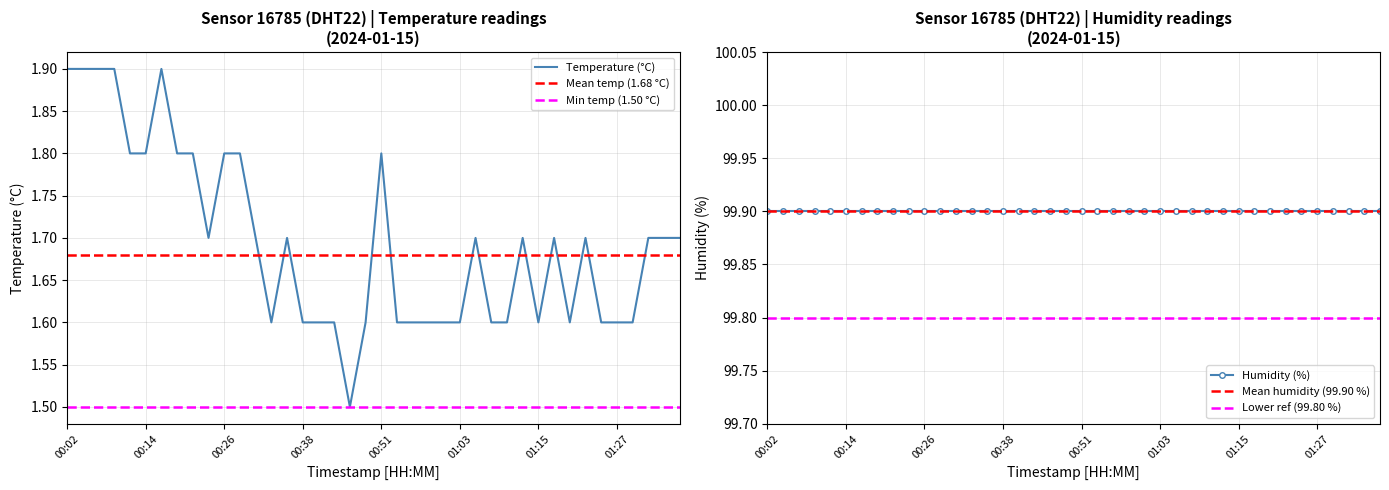

True or false: there are more than 2 points higher than both neighbors.

True